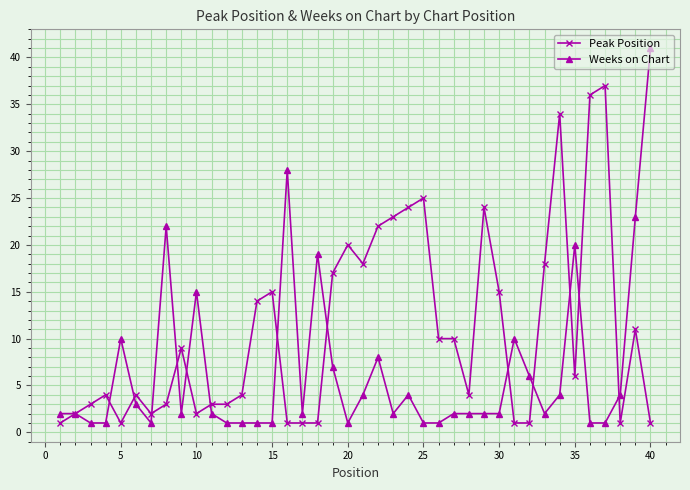

What is the sum of all Weeks on Chart values?

262